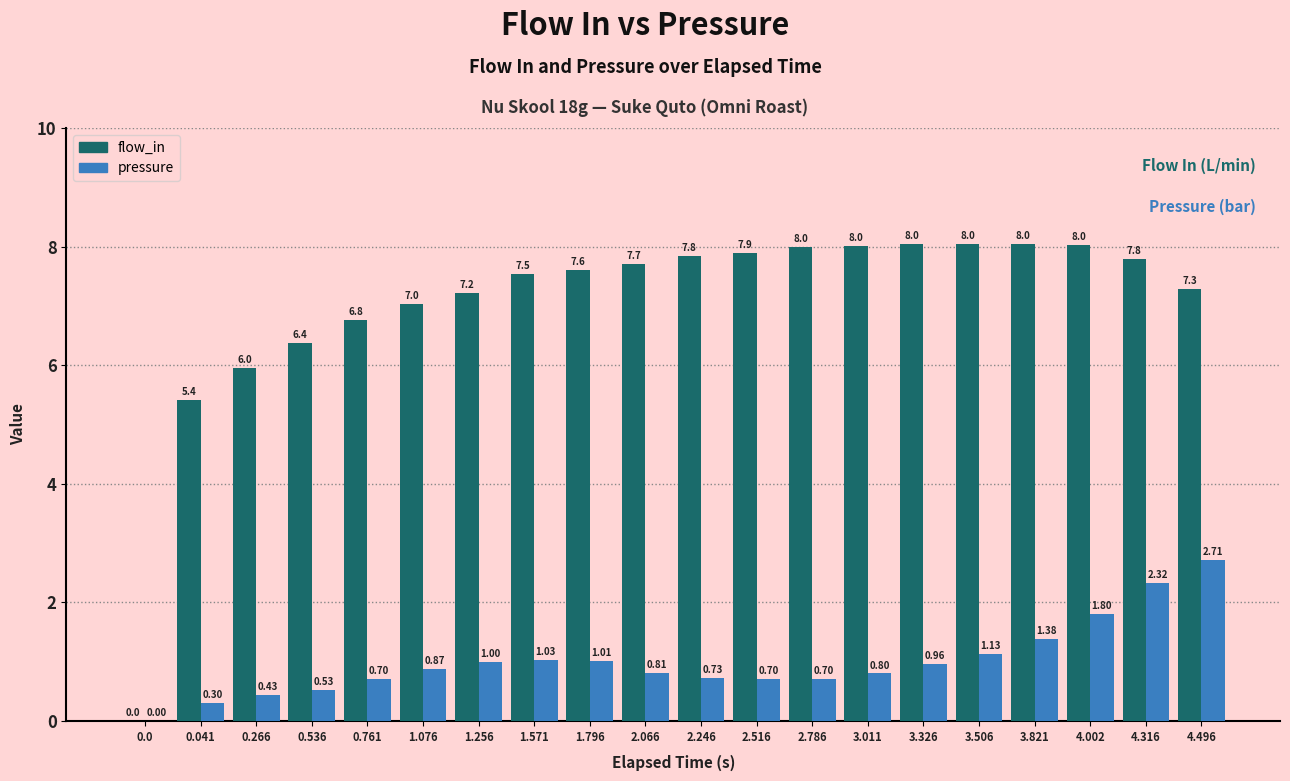

Is the value of pressure at 4.316 greater than the value of flow_in at 3.821?

No